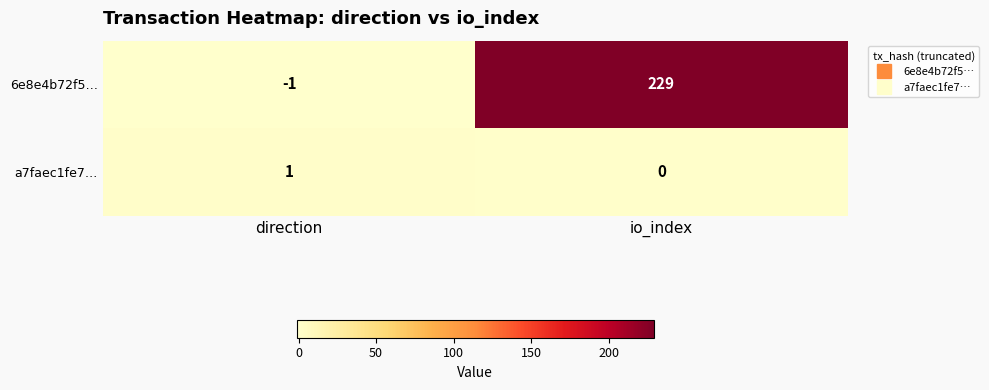

Rank the series at io_index from highest to lowest value.

6e8e4b72f5…, a7faec1fe7…